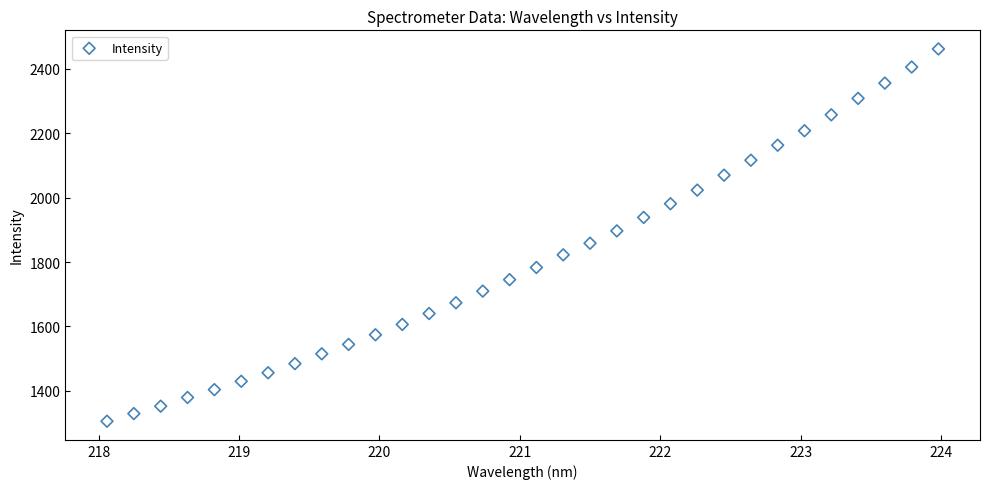

How many data points are displayed?

32